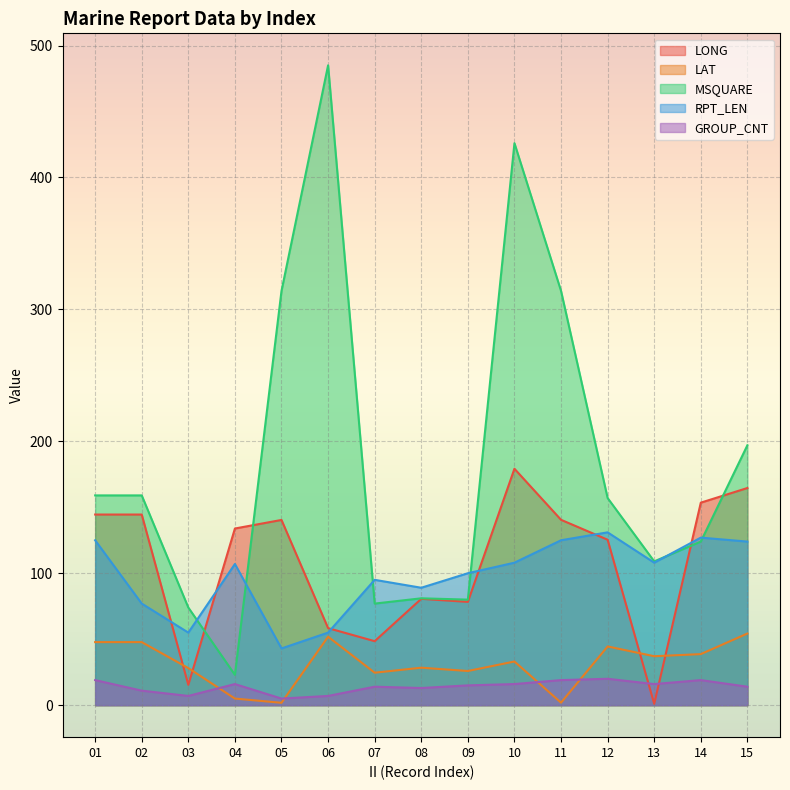

True or false: MSQUARE has a value of 81.0 at 08.

True